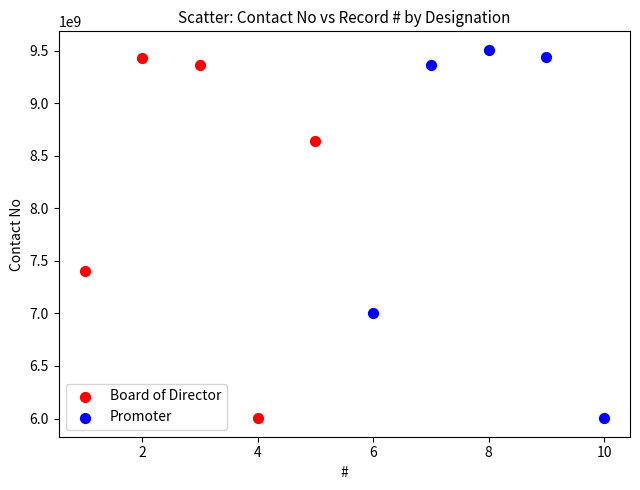

What are all the series names shown in the legend?

Board of Director, Promoter